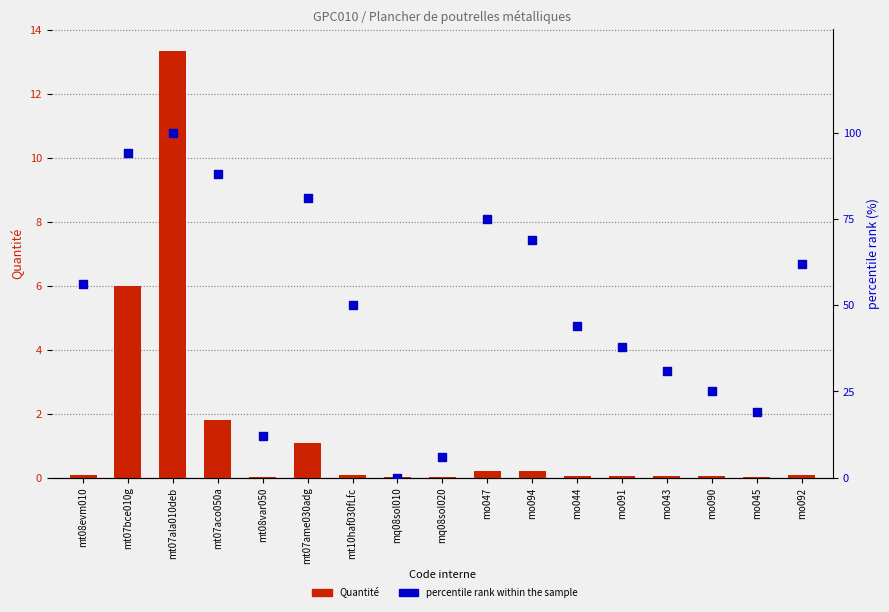

Which series reaches the minimum Y coordinate?

percentile rank within the sample